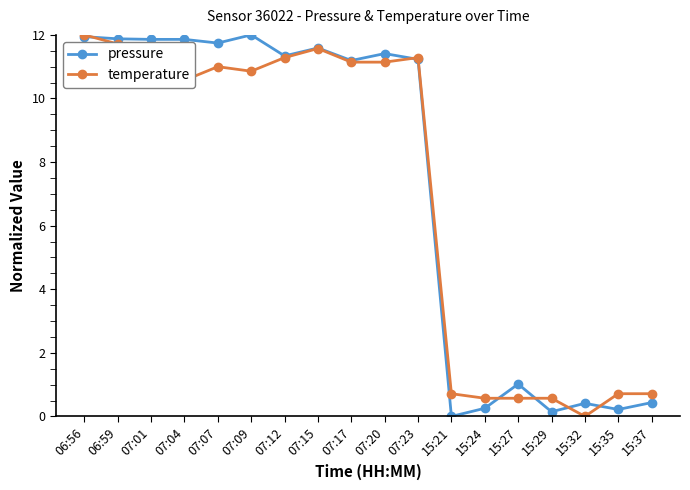

True or false: temperature has a value of 10.9 at 07:09.

True